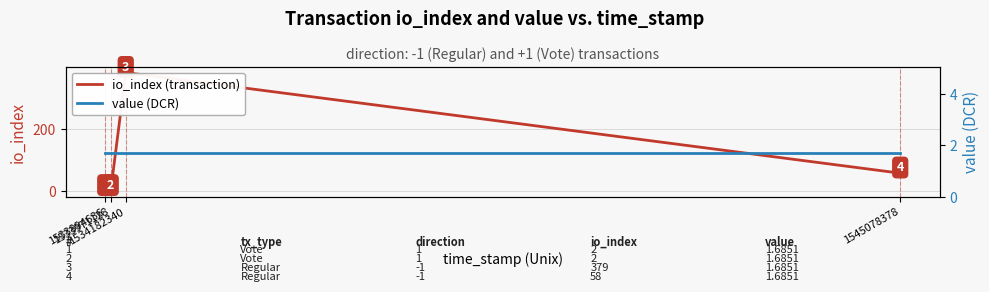

What is the spread (max minus min) of values at 1533971128?

0.3